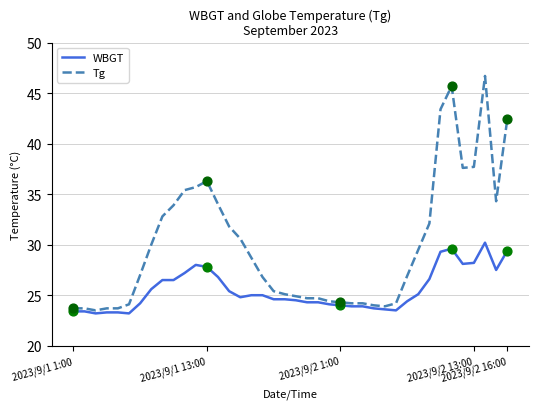

Which series has the largest range (max minus min)?

Tg